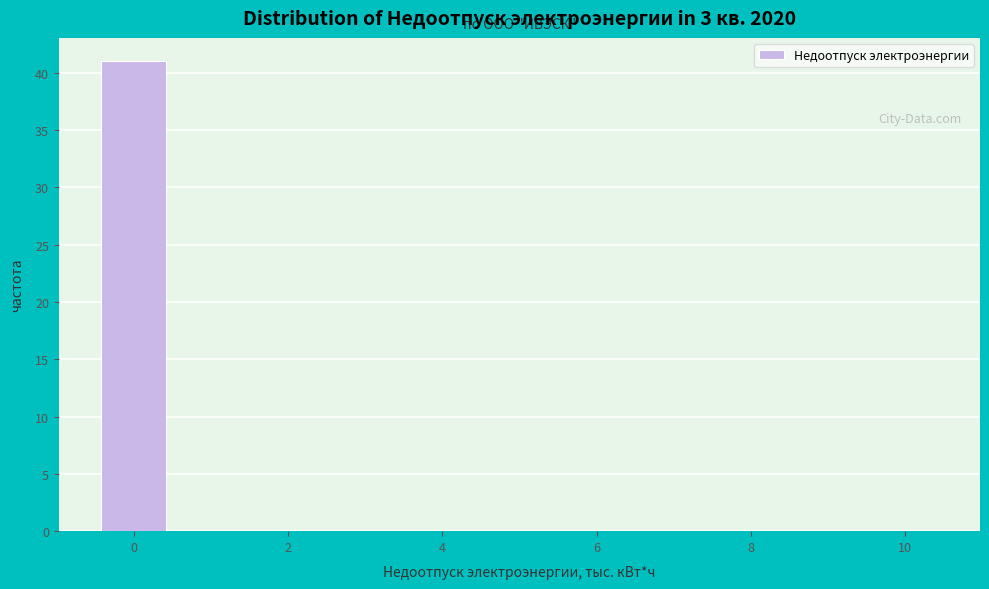

How tall is the bar that spans -0.5 to 0.5 on the x-axis? Neither the bar edges nor the heights are printed on the chart, so give them approximately, as read against the axes.

41